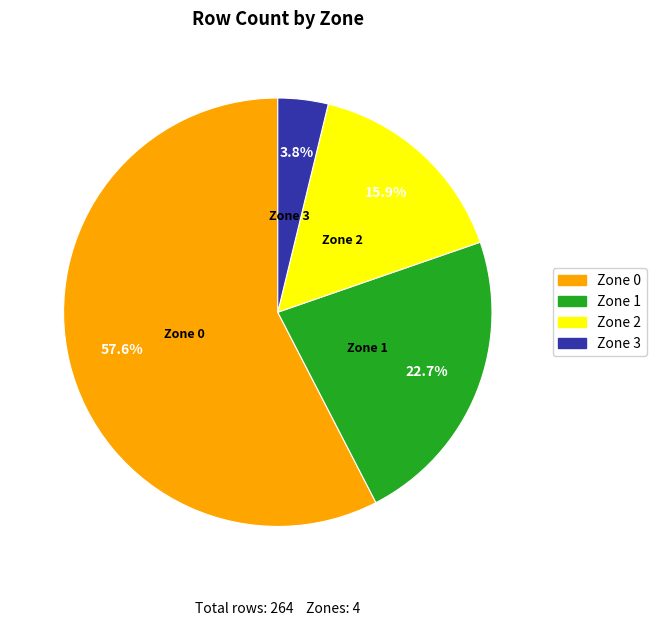

To the nearest percent, what is the combined percentage of Zone 3 and Zone 1?

27%